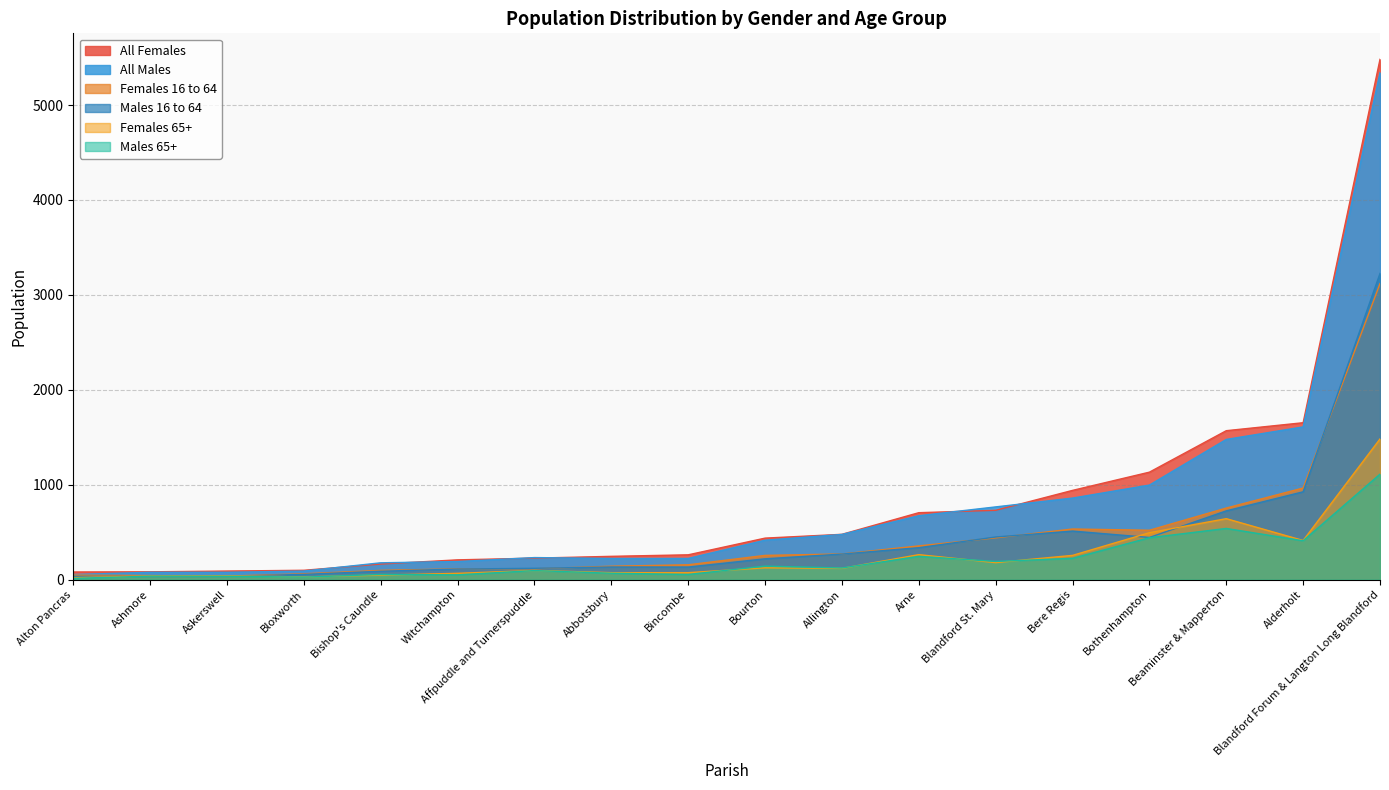

What is the difference between the maximum and second lowest values in the All Males series?

5265